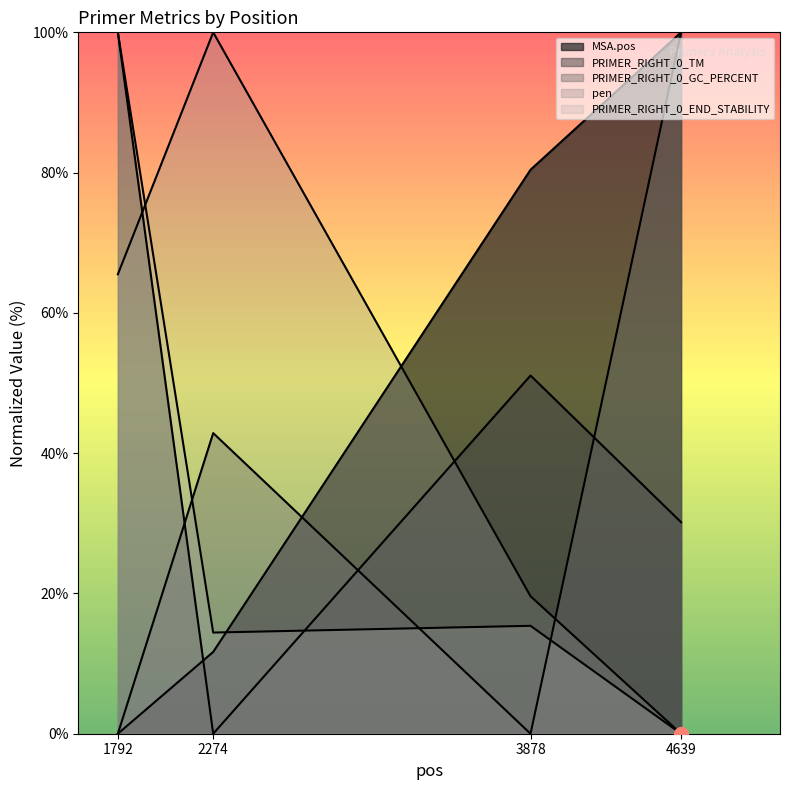

Count the number of data series in this chart.

5